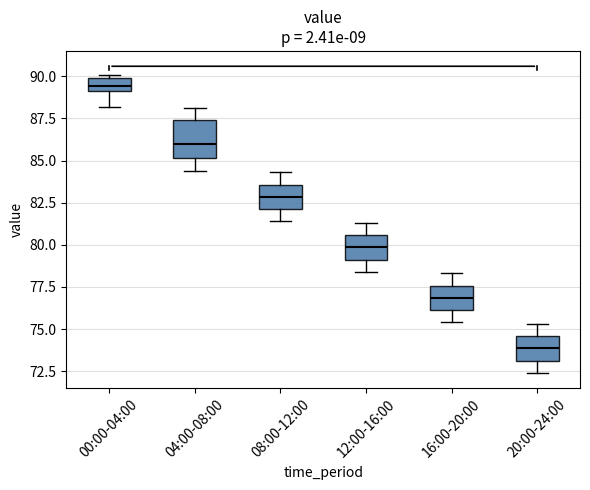

Reading left to right, transcribe this box plot: for each box, give where its median line is, the range the box spans, and where its two whiskers end, as read against the y-axis. The values are not printed on the chart, so give them approximately, as read against the axis.

00:00-04:00: median 89.5, box 89.0 to 90.0, whiskers 88.0 to 90.0 (just above the box's upper edge)
04:00-08:00: median 86.0, box 85.0 to 87.5, whiskers 84.5 to 88.0
08:00-12:00: median 83.0, box 82.0 to 83.5, whiskers 81.5 to 84.5
12:00-16:00: median 80.0, box 79.0 to 80.5, whiskers 78.5 to 81.5
16:00-20:00: median 77.0, box 76.0 to 77.5, whiskers 75.5 to 78.5
20:00-24:00: median 74.0, box 73.0 to 74.5, whiskers 72.5 to 75.5